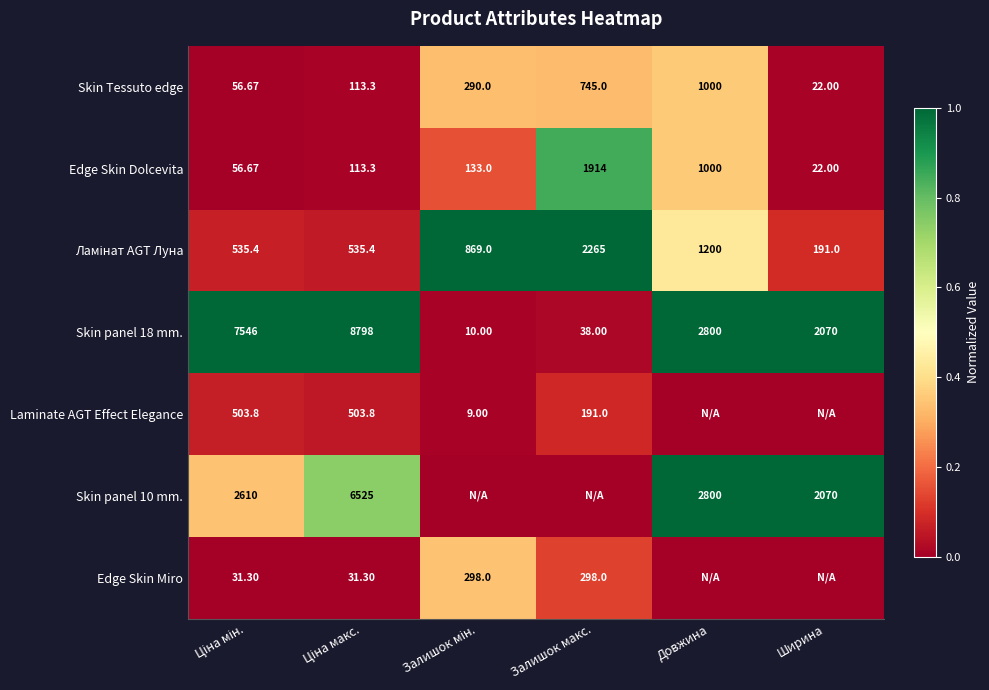

At which label is Edge Skin Dolcevita closest to 968?

Довжина